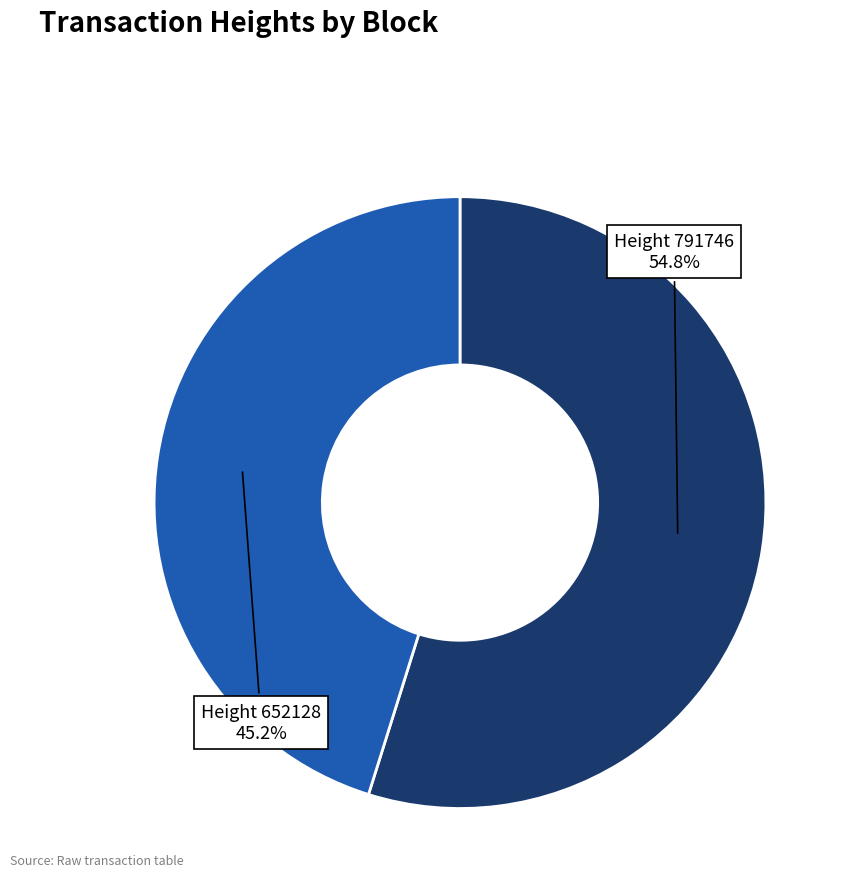

How many slices are in this pie chart?

2